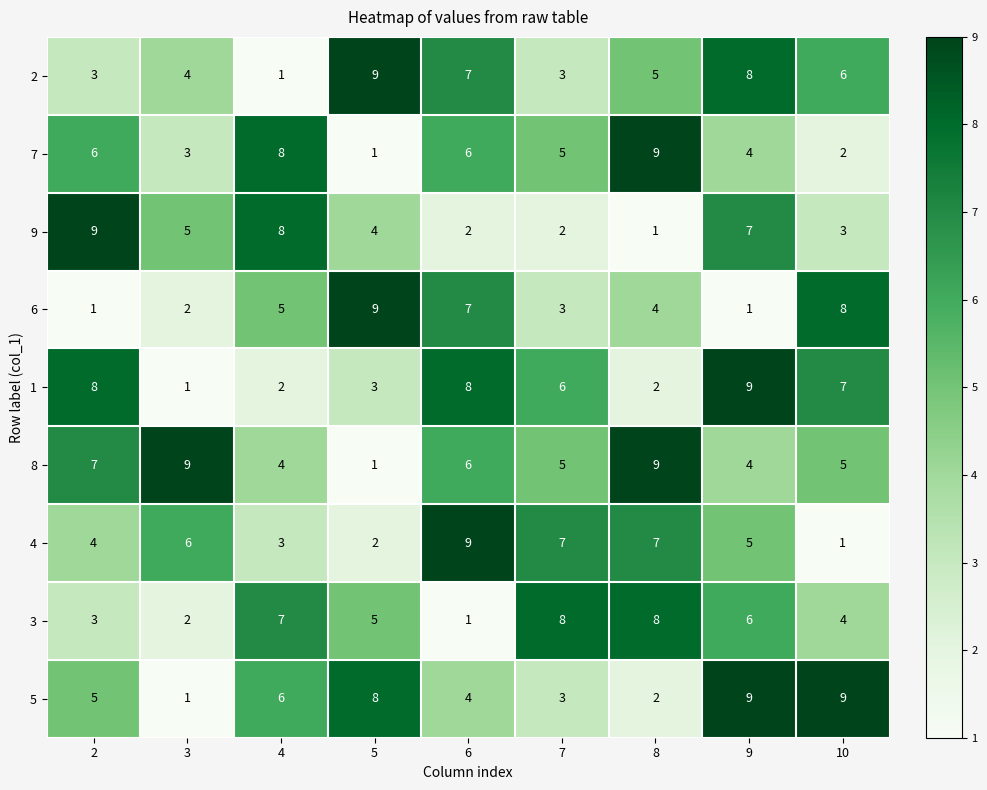

What is the difference between the highest and lowest values at 7?

6